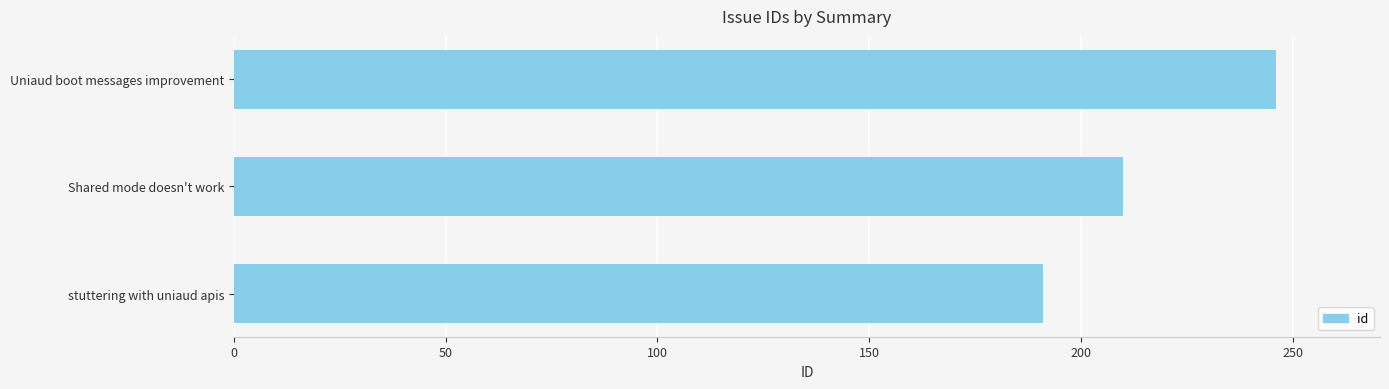

What is the difference between the second highest and minimum values?

19